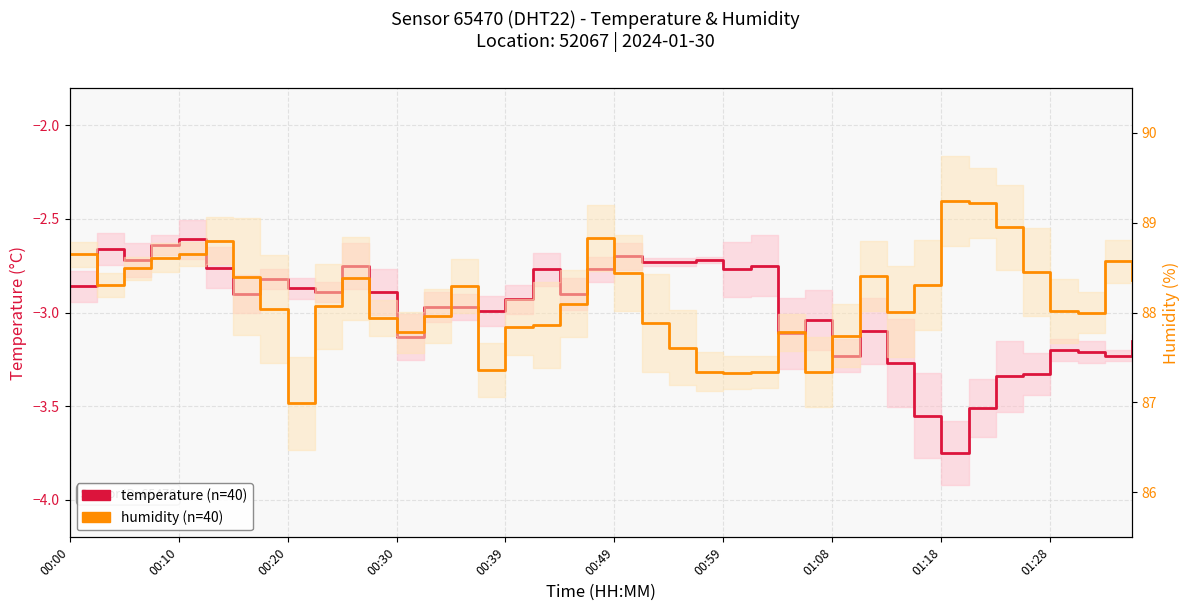

What is the smallest value displayed?

-3.8